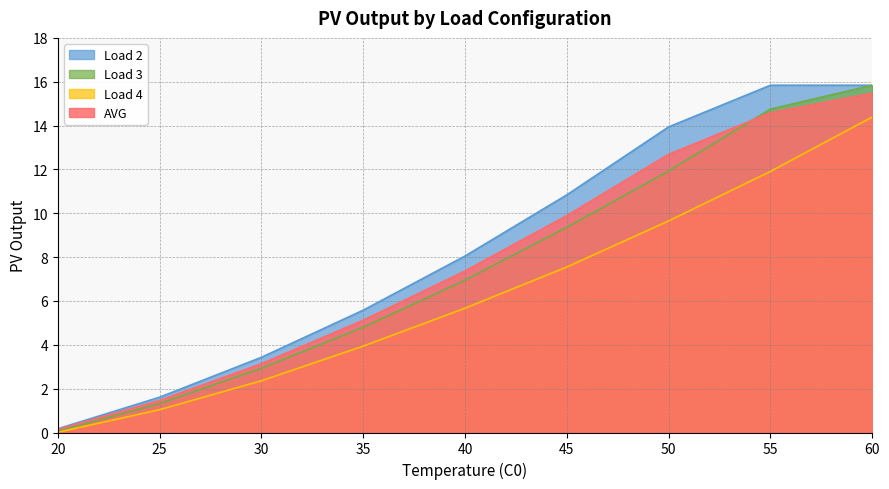

At which label does Load 4 reach its minimum?

20